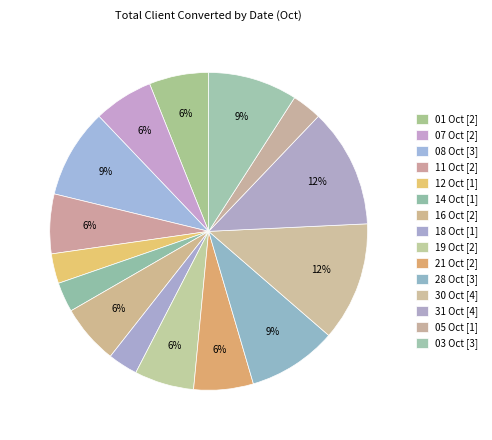

What is the change in value from 08 Oct to 05 Oct?

-2